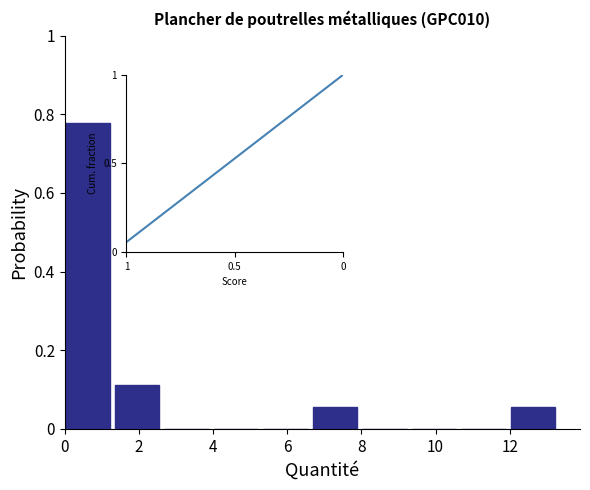

Reading left to right, list every bar in this chart as the range it spans on the x-axis followed by its height. Neither the bar edges nor the heights are printed on the chart, so give them approximately, as read against the axes.

0.0 to 1.4: 0.78
1.4 to 2.6: 0.12
2.6 to 4.0: 0
4.0 to 5.4: 0
5.4 to 6.6: 0
6.6 to 8.0: 0.06
8.0 to 9.4: 0
9.4 to 10.6: 0
10.6 to 12.0: 0
12.0 to 13.4: 0.06